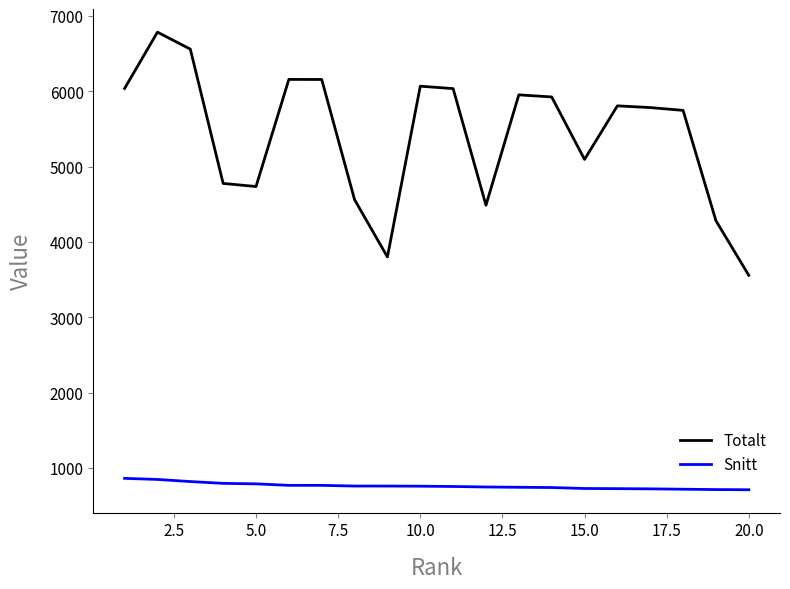

In Totalt, how many points are higher than both neighbors (excluding endpoints)?

5